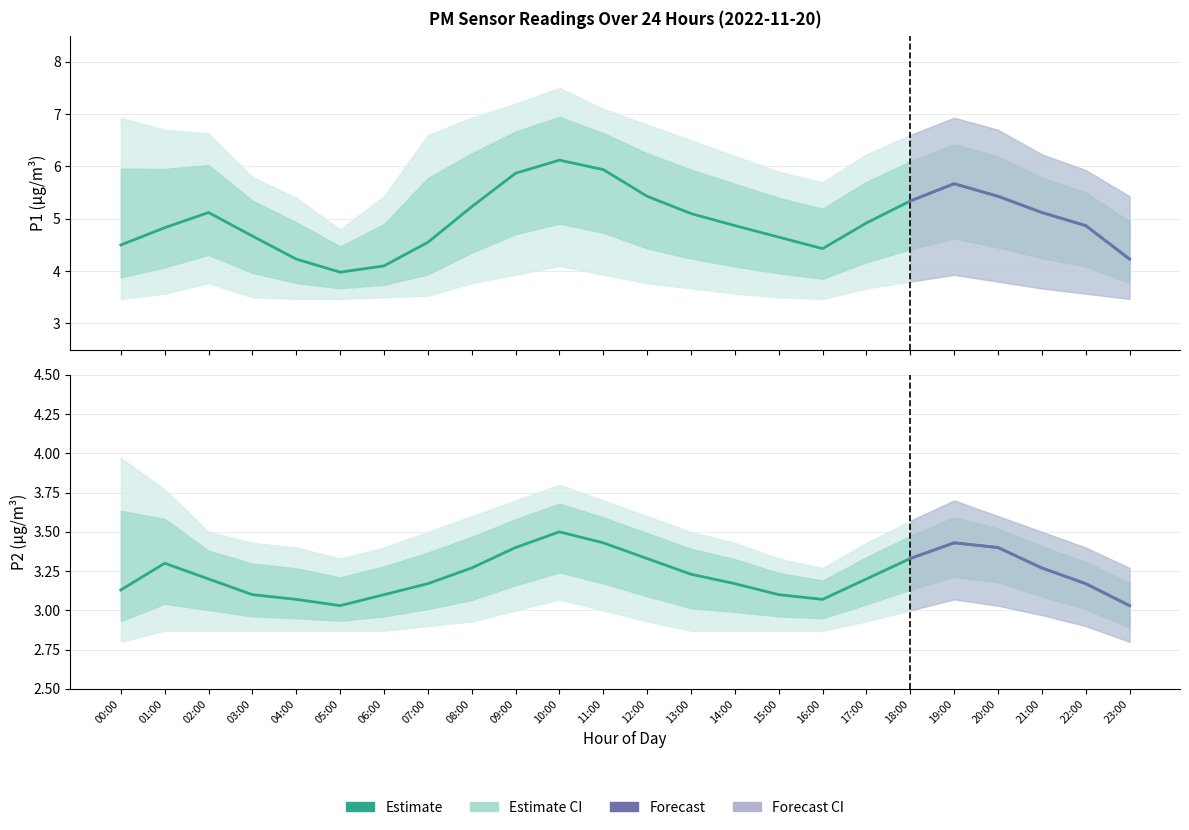

True or false: P2 and P1 intersect in this chart.

False